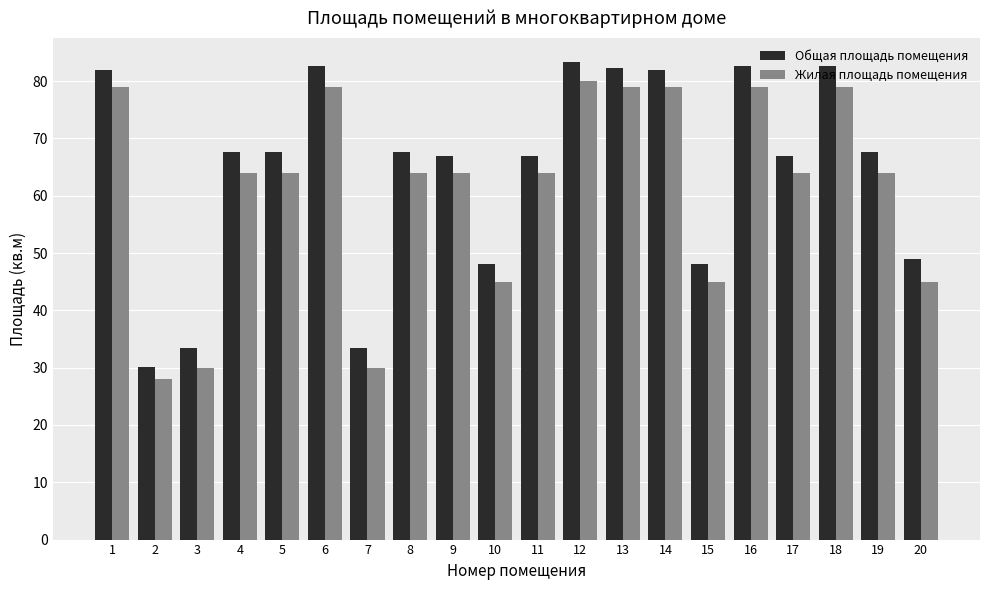

What is the sum of all Общая площадь помещения values?

1291.2